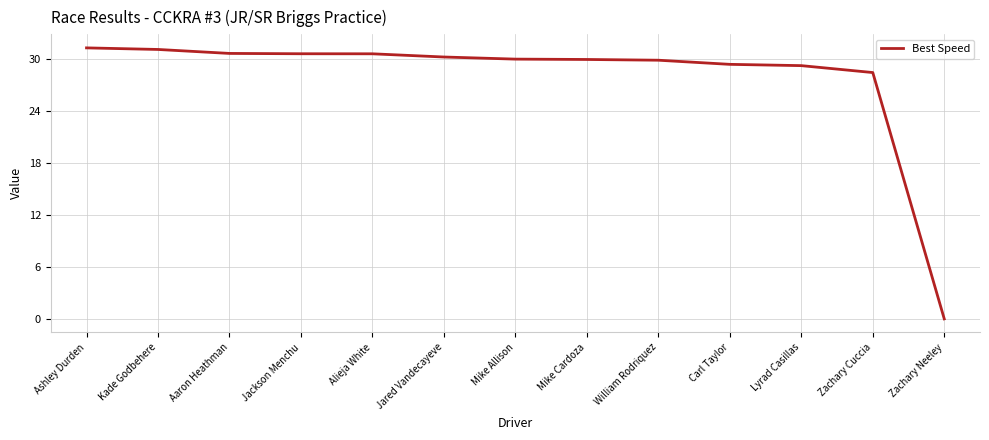

Between Jackson Menchu and Zachary Cuccia, which is larger?

Jackson Menchu